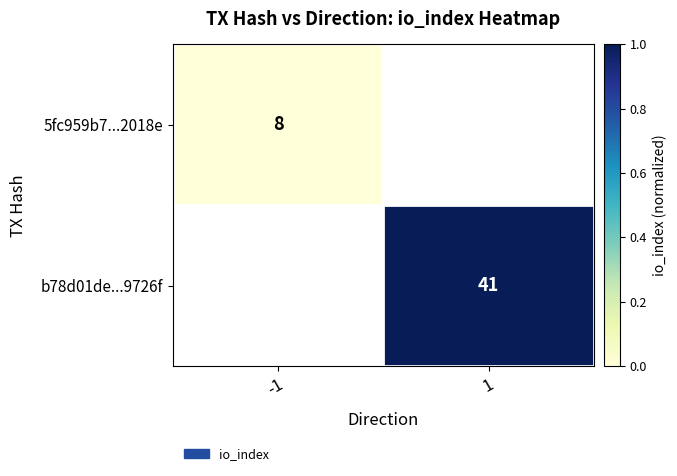

True or false: 5fc959b7...2018e has a value of 3 at -1.

False